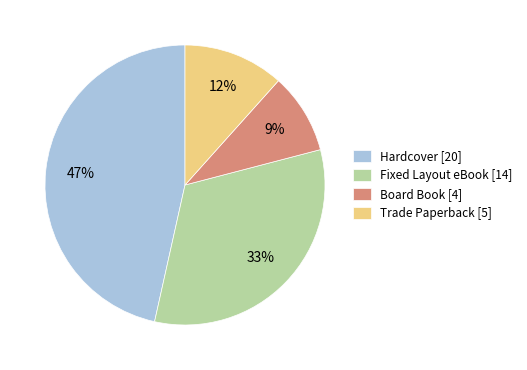

Count the number of slices in the pie.

4